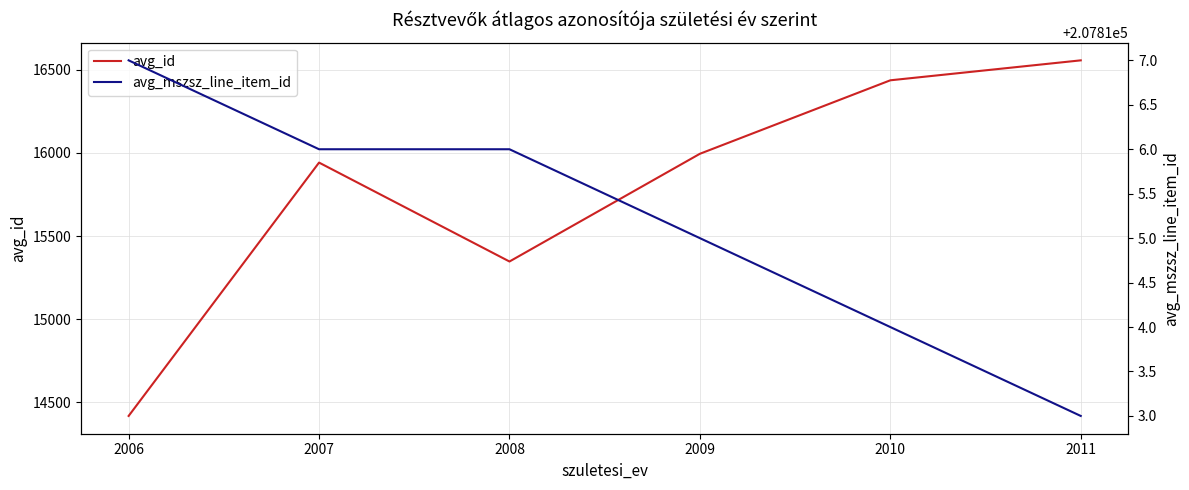

Where does the avg_mszsz_line_item_id series first go above 207816?

2006